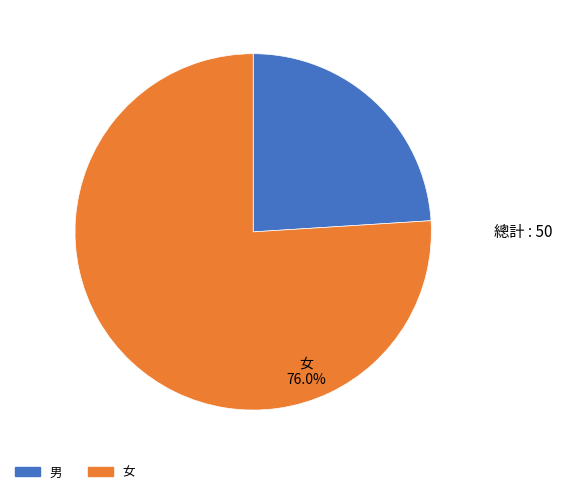

How many segments does this pie chart have?

2